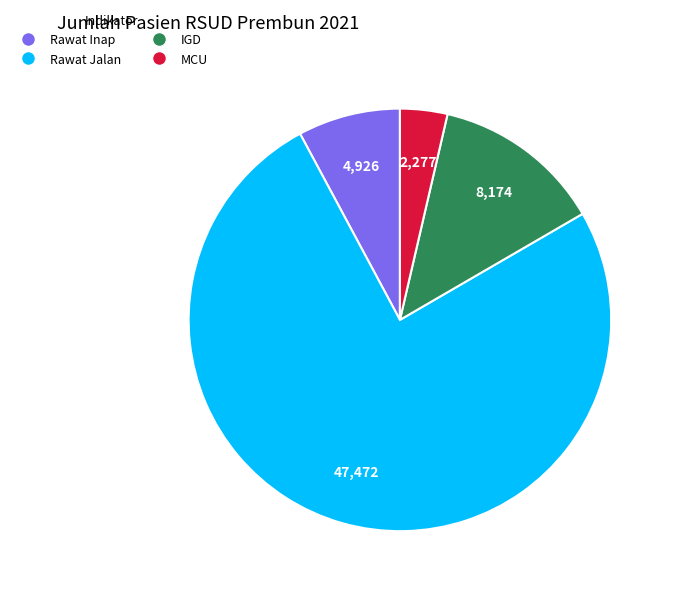

Is it true that MCU is 4% of the pie?

True